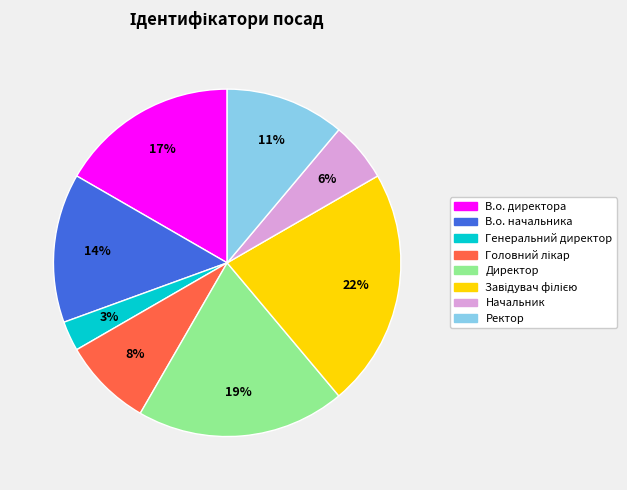

Is there any slice that represents more than half of the pie?

No